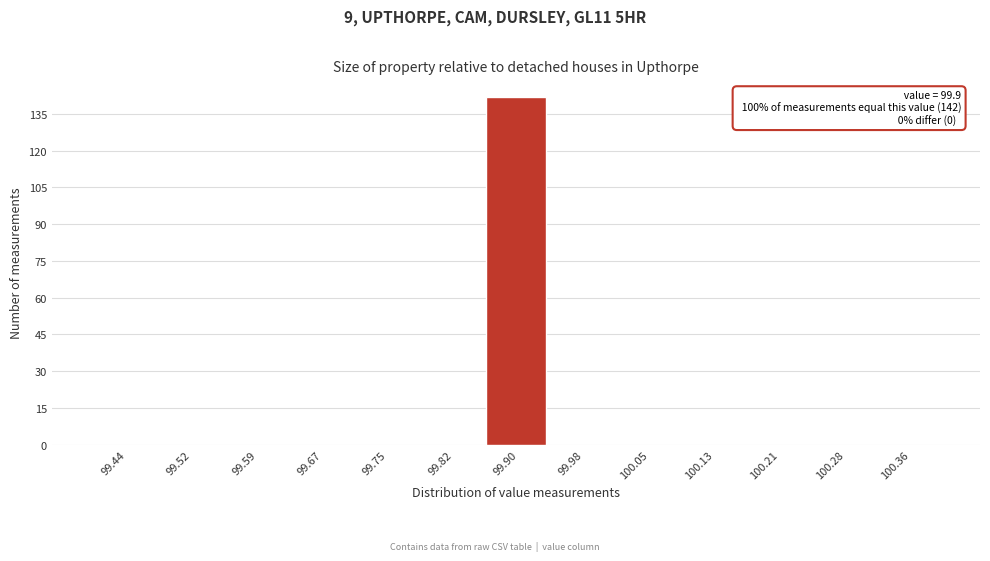

Which range on the x-axis has the tallest bar?

99.86 to 99.94